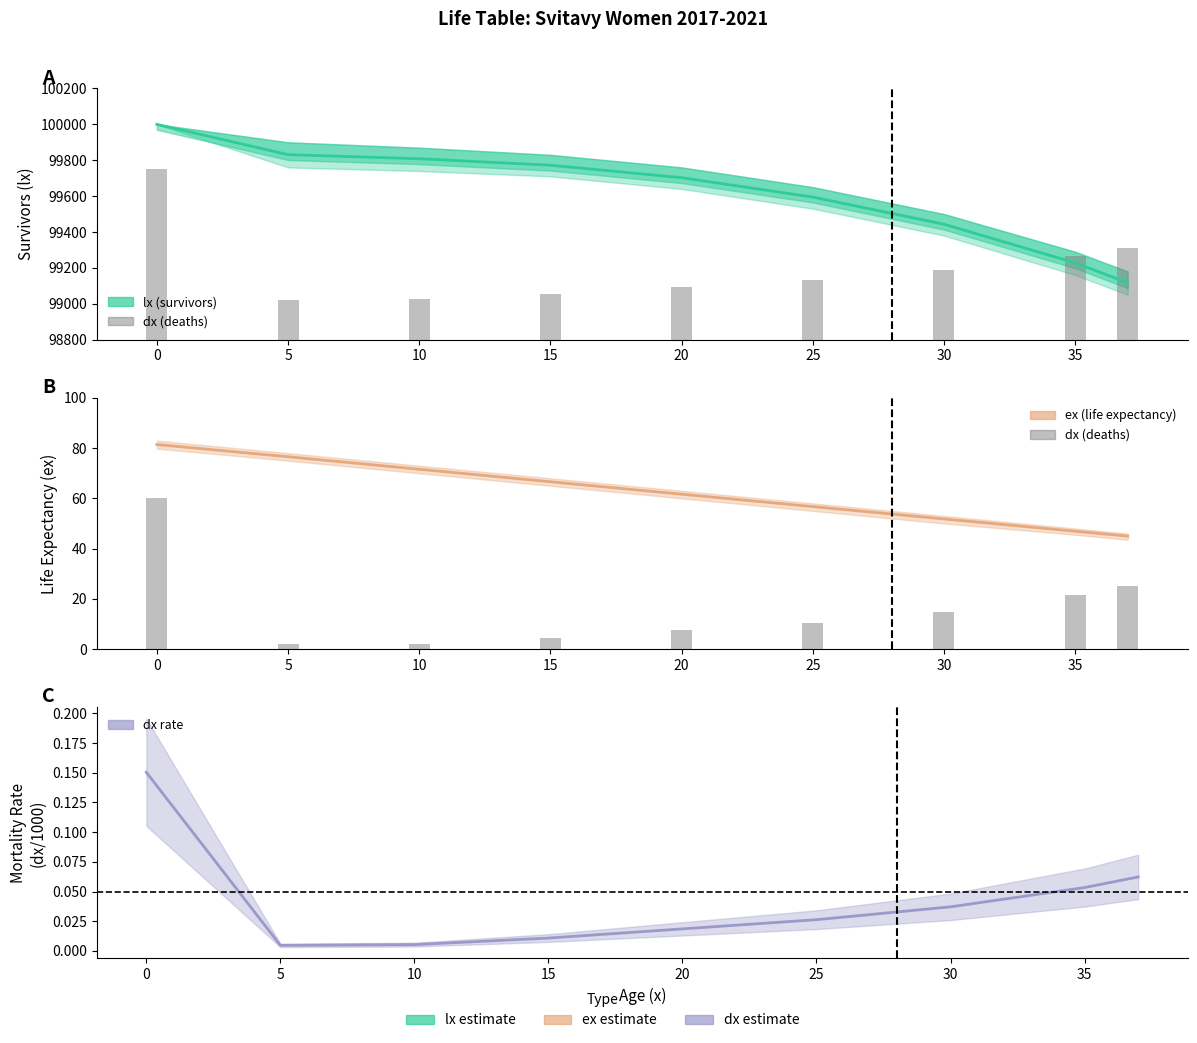

Which series has the largest total across all categories?

lx (survivors)